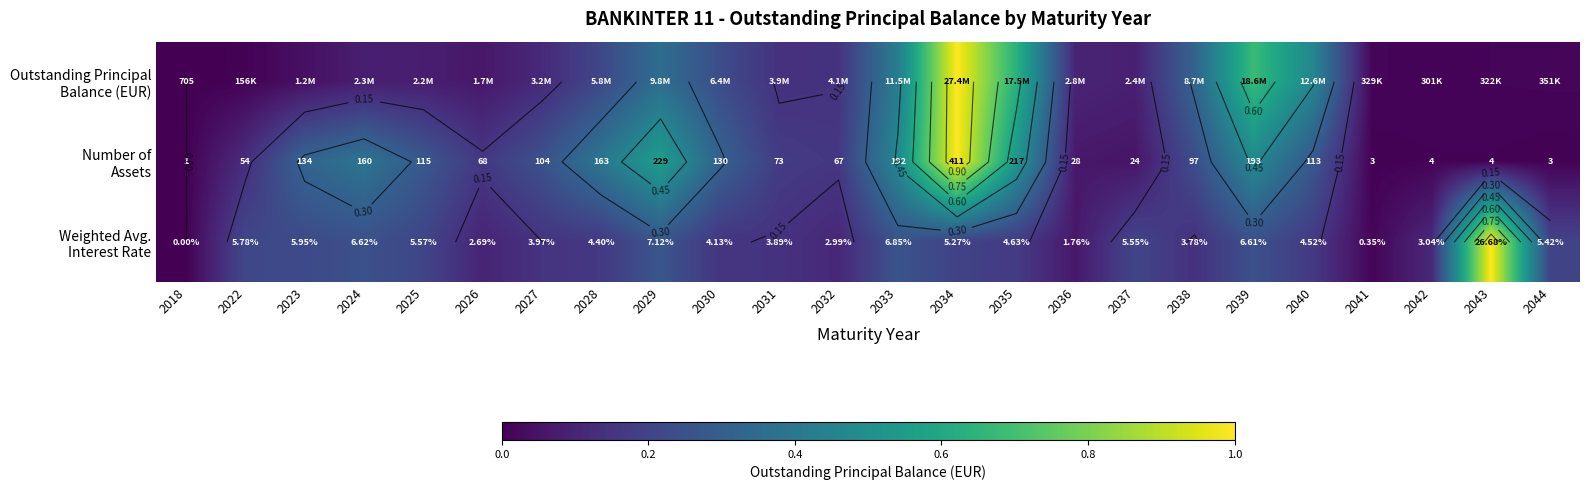

At 2039, list the series in order from smallest to largest.

Weighted Avg. Interest Rate, Number of Assets, Outstanding Principal Balance (EUR)